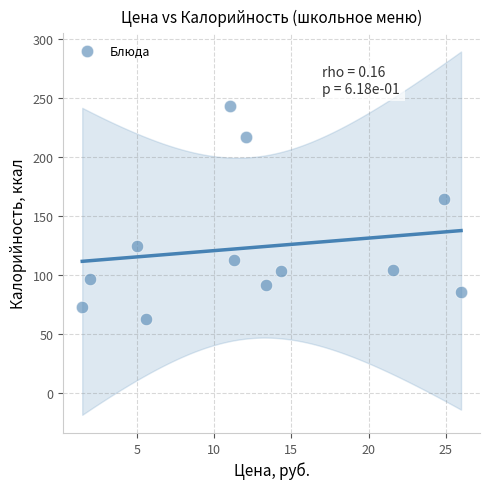

What Y value in the scatter plot is closest to 153?

164.6